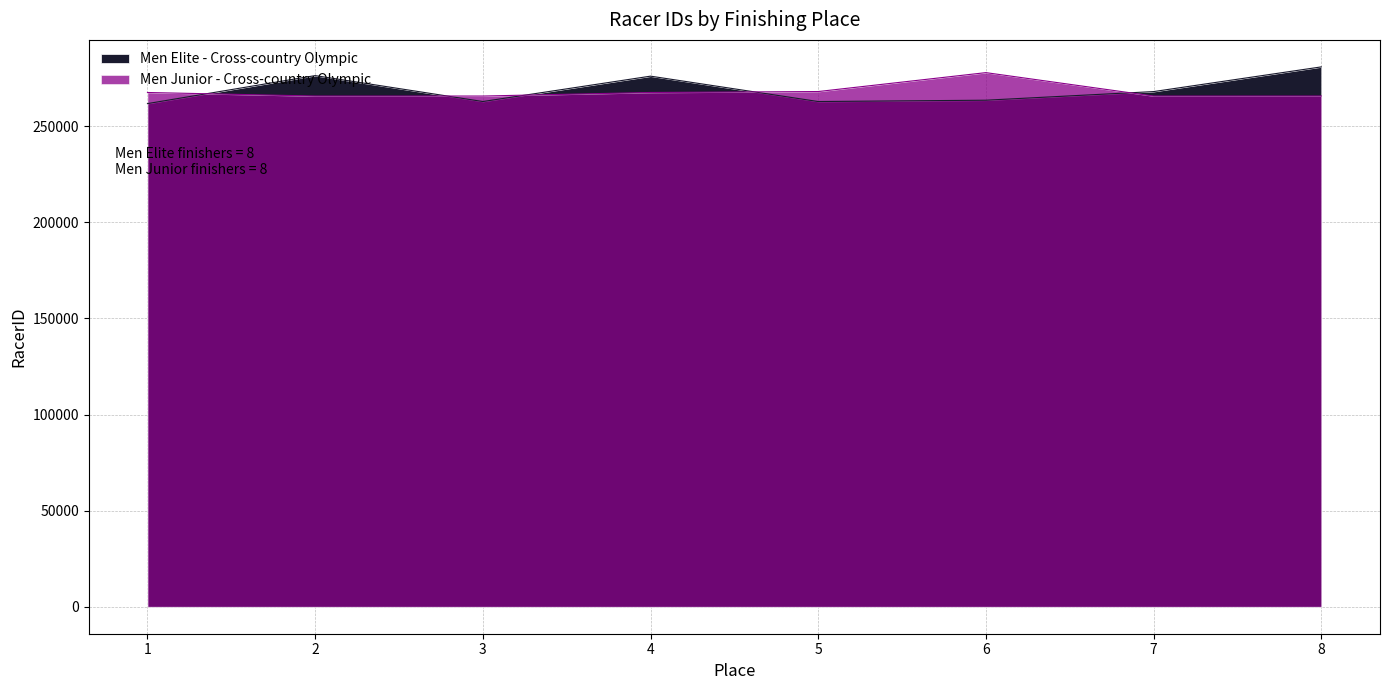

Which series has the largest range (max minus min)?

Men Elite - Cross-country Olympic